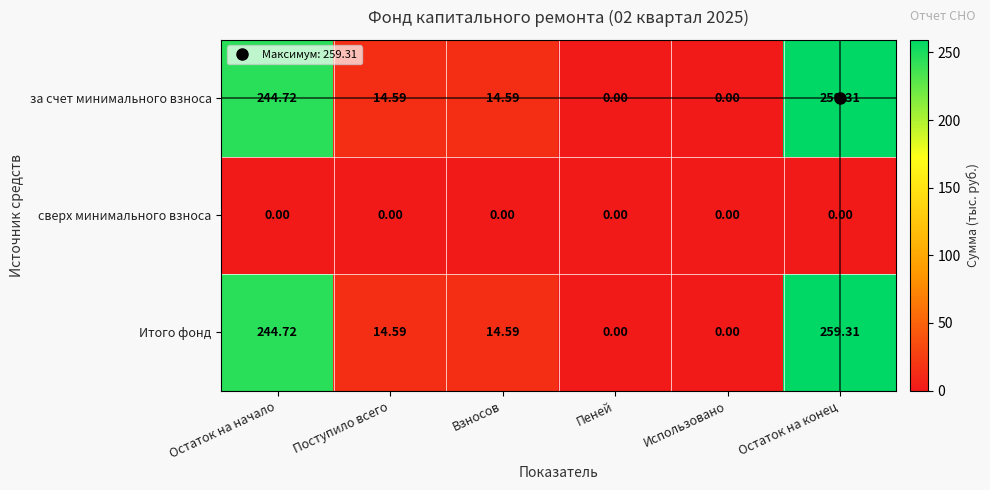

Which label corresponds to the largest value in the chart?

Остаток на конец